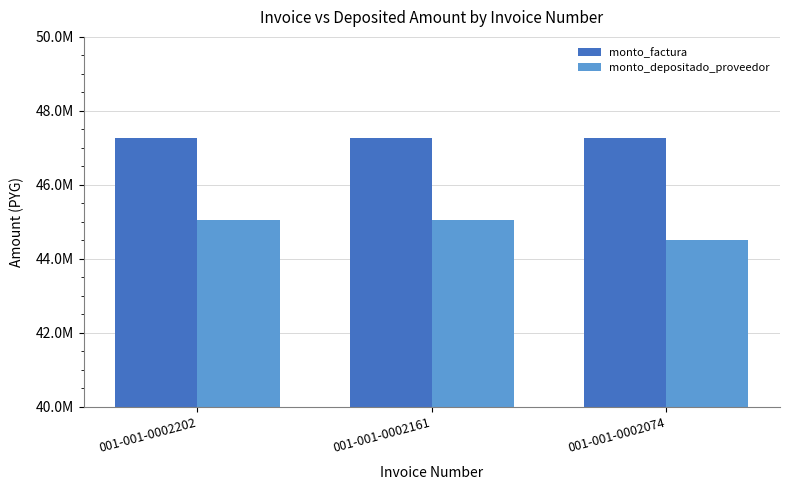

Does the chart contain stacked bars?

No